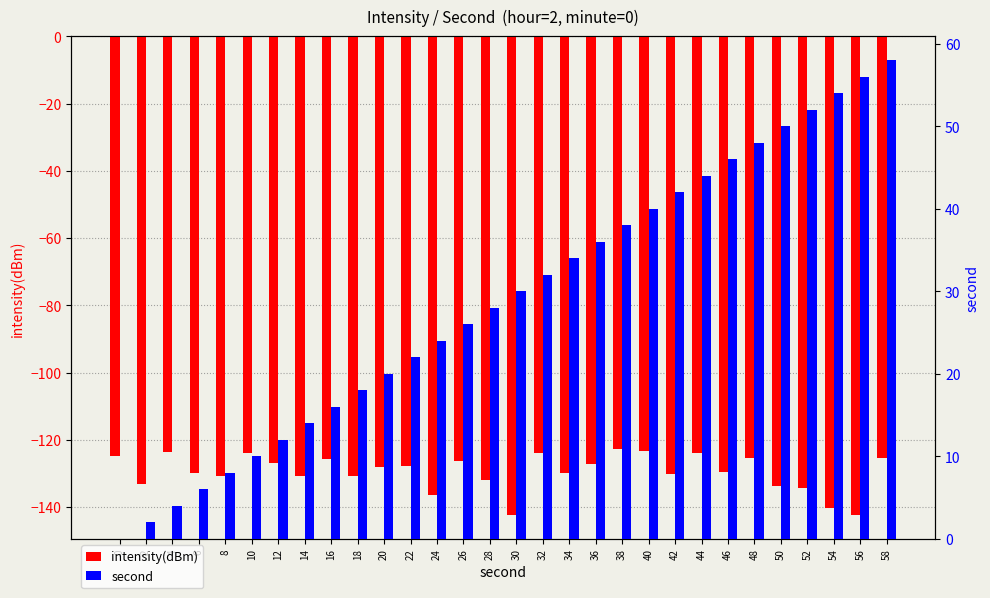

Which category has the highest value in the intensity(dBm) series?

38